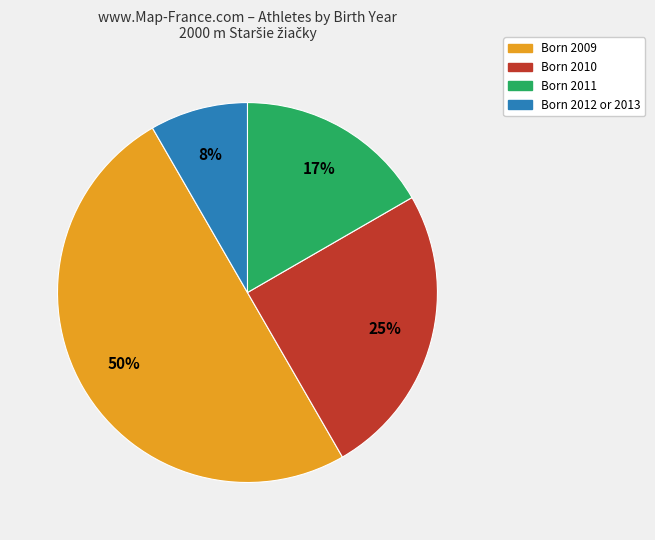

To the nearest percent, what is the difference between the largest and smallest slice percentages?

42%